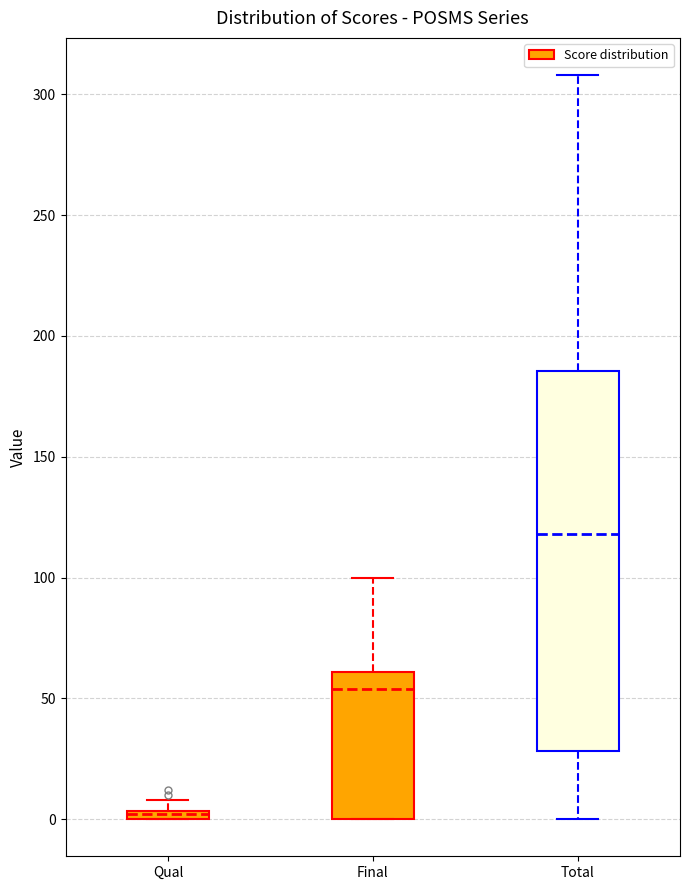

Which box's median line is the highest?

Total